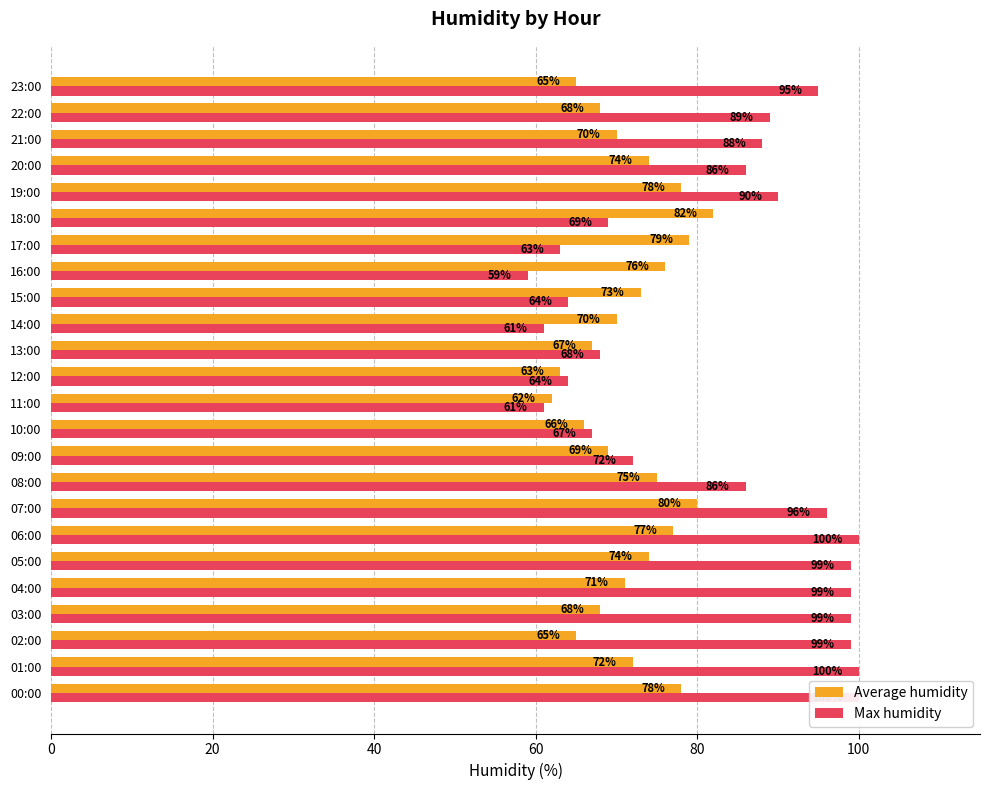

At which label is Max humidity closest to 79?

08:00